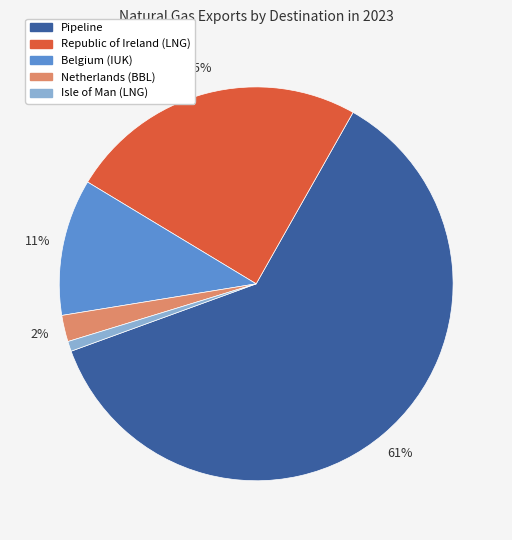

To the nearest percent, what is the average slice percentage?

20%